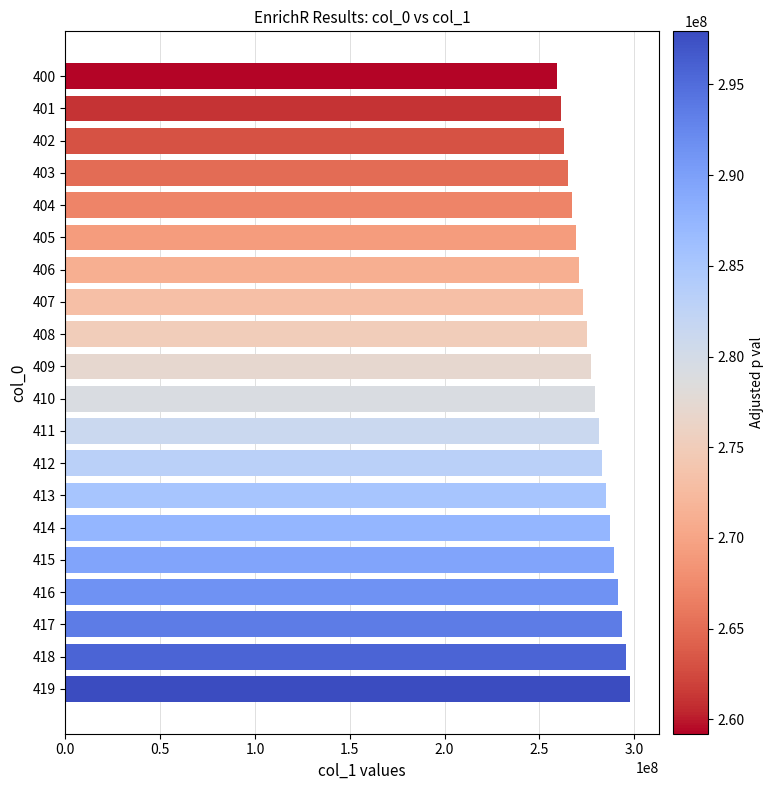

What is the smallest value displayed?

259209939